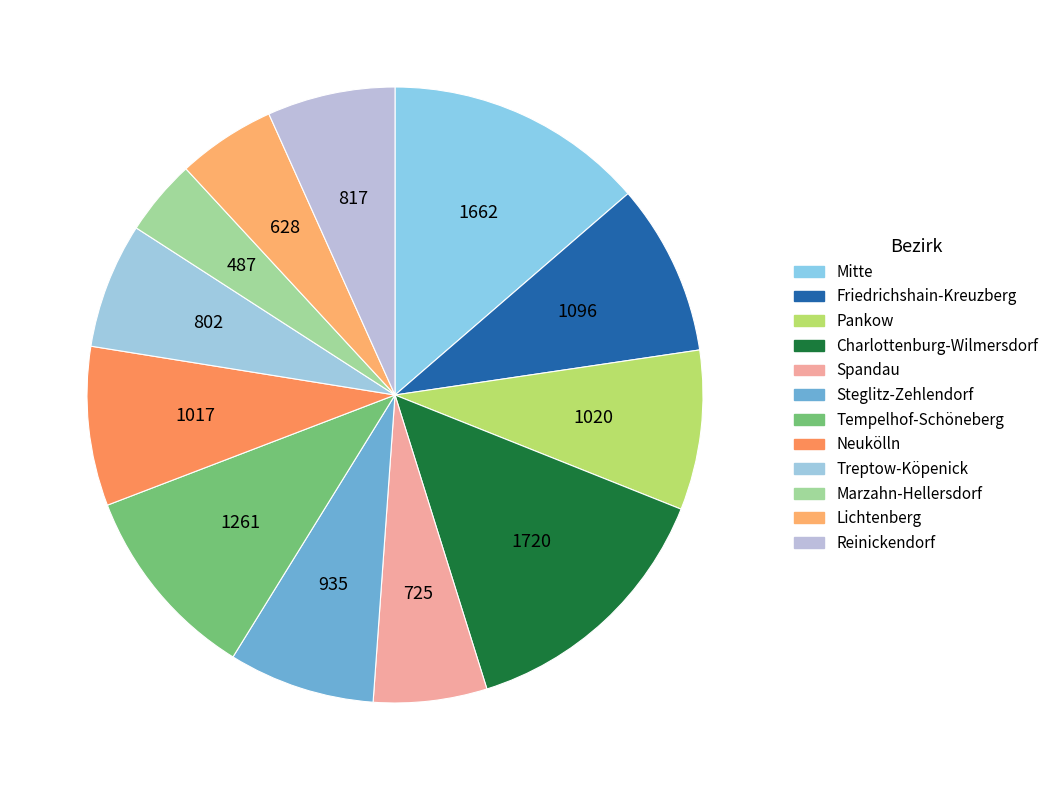

Does any single category account for the majority?

No